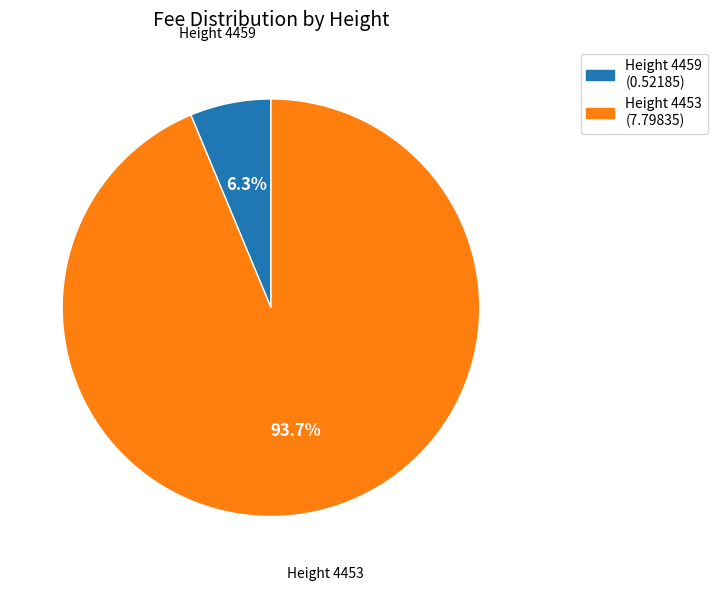

Is there any slice that represents more than half of the pie?

Yes